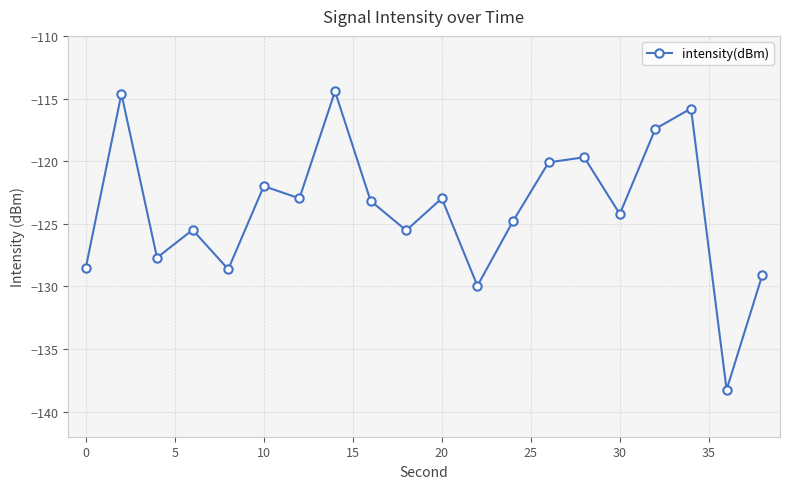

What is the sum of all values?

-2475.3